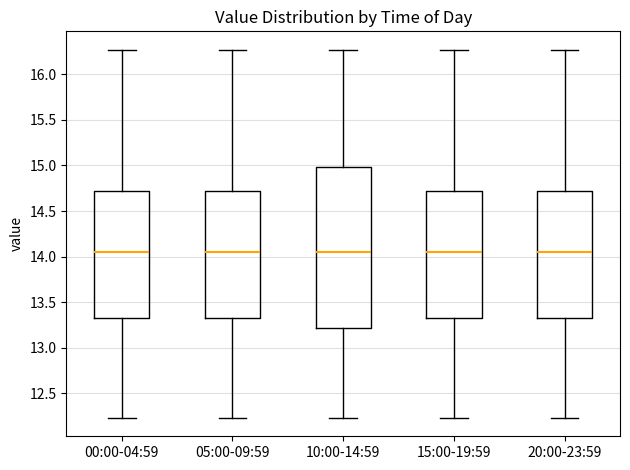

Reading left to right, read every box against the y-axis: the position of its median line, the range the box covers, and the ends of its whiskers. The values are not printed on the chart, so give them approximately, as read against the axis.

00:00-04:59: median 14.05, box 13.35 to 14.75, whiskers 12.25 to 16.25
05:00-09:59: median 14.05, box 13.35 to 14.75, whiskers 12.25 to 16.25
10:00-14:59: median 14.05, box 13.20 to 15.00, whiskers 12.25 to 16.25
15:00-19:59: median 14.05, box 13.35 to 14.75, whiskers 12.25 to 16.25
20:00-23:59: median 14.05, box 13.35 to 14.75, whiskers 12.25 to 16.25